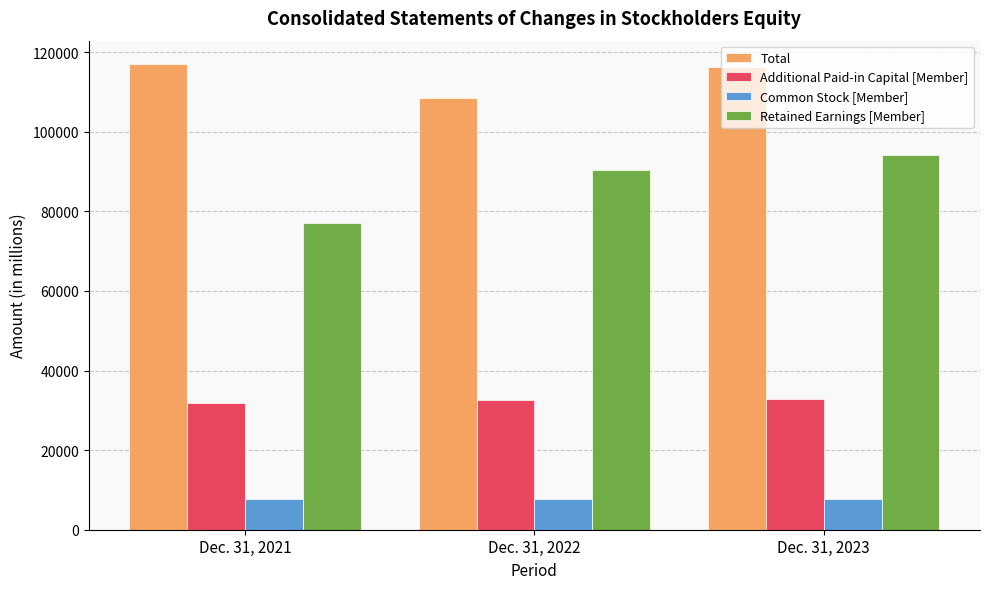

What is the maximum value shown in the chart?

117039